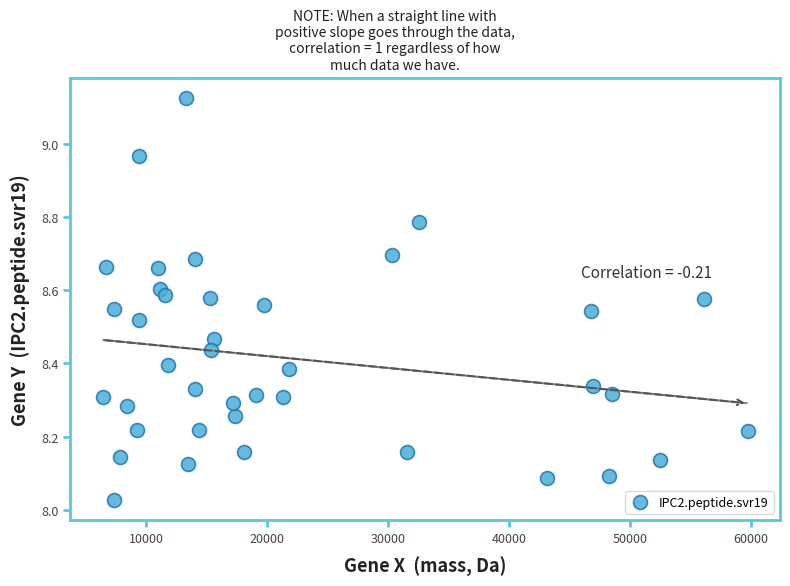

What is the range of Y values (max minus min)?

1.1